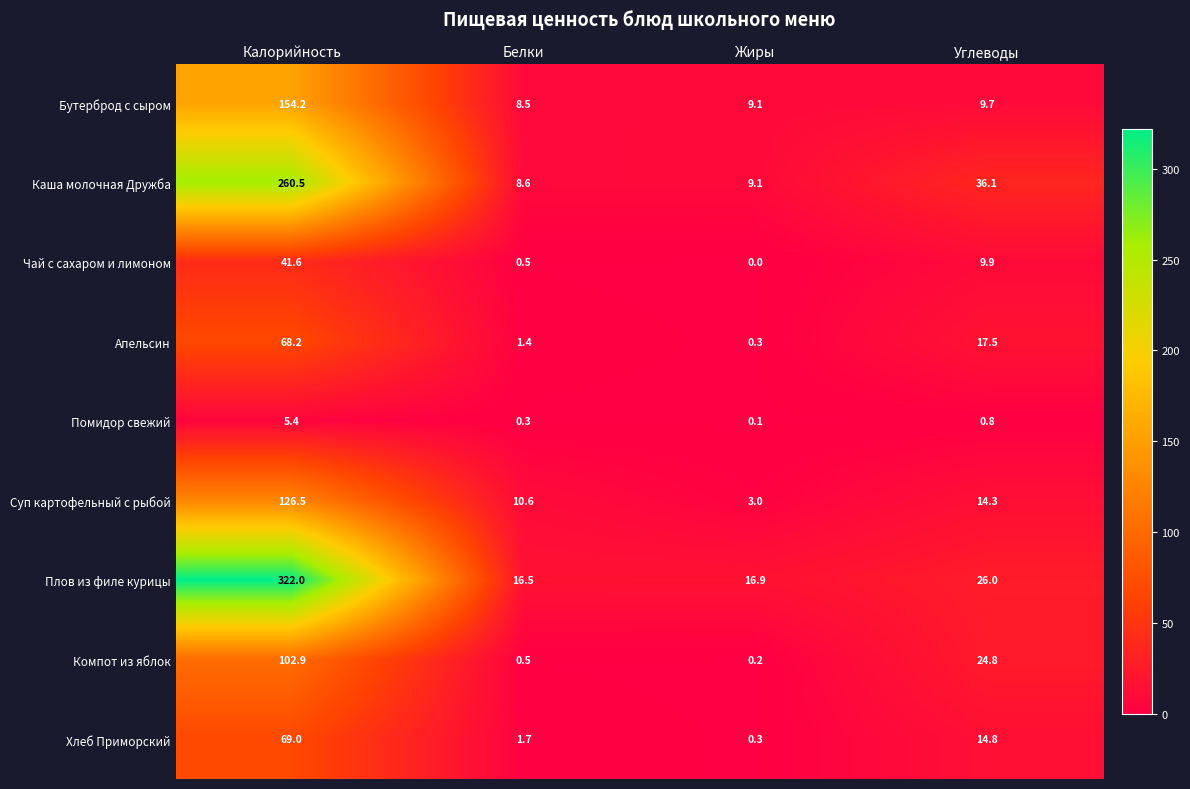

What is the approximate value of Апельсин at Калорийность?

68.2